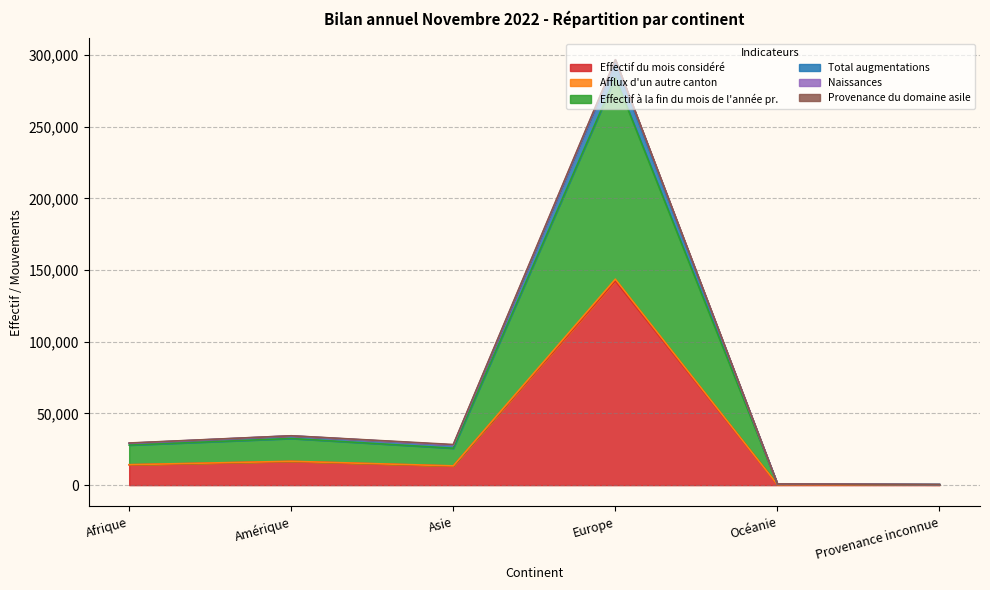

True or false: Effectif du mois considéré and Naissances intersect in this chart.

False